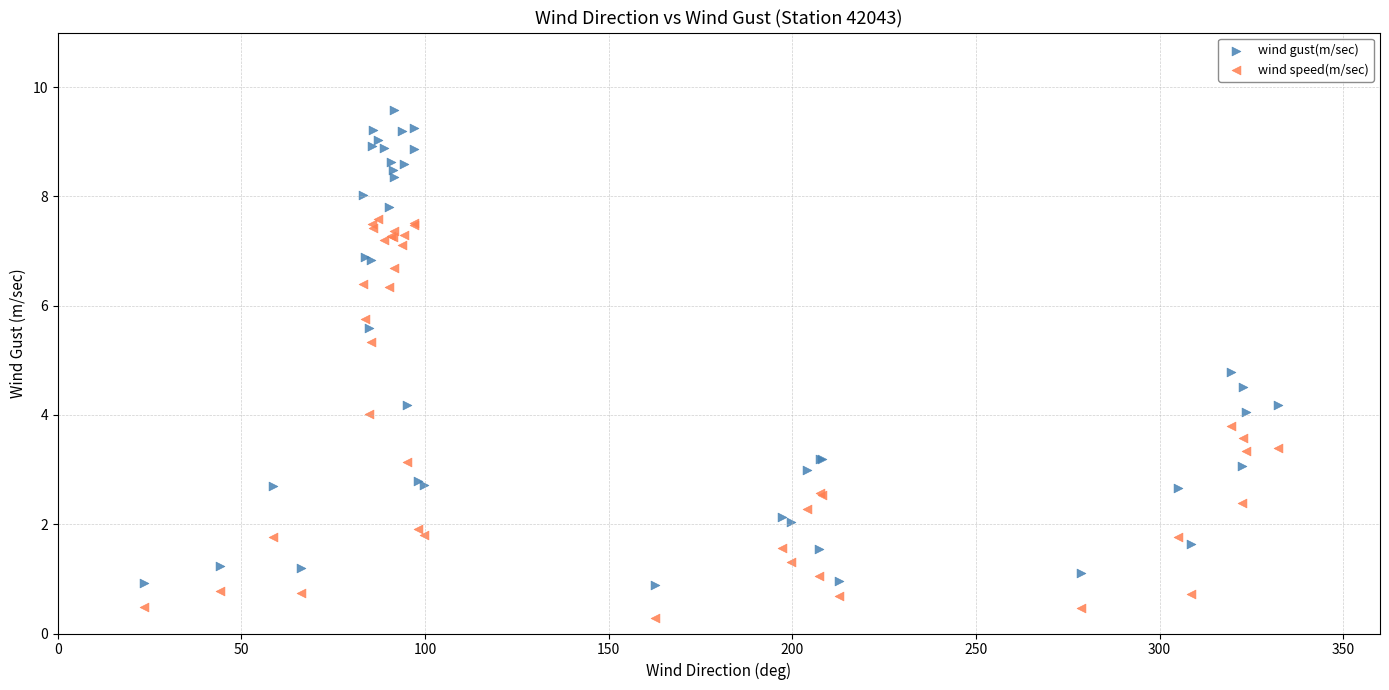

What are all the series names shown in the legend?

wind gust(m/sec), wind speed(m/sec)